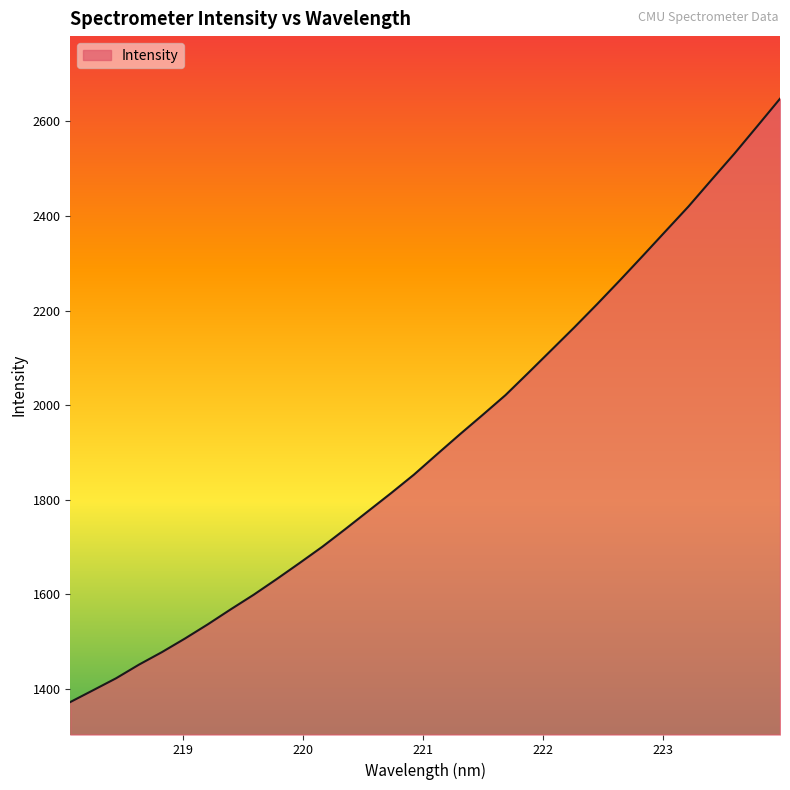

What is the smallest value displayed?

1372.1